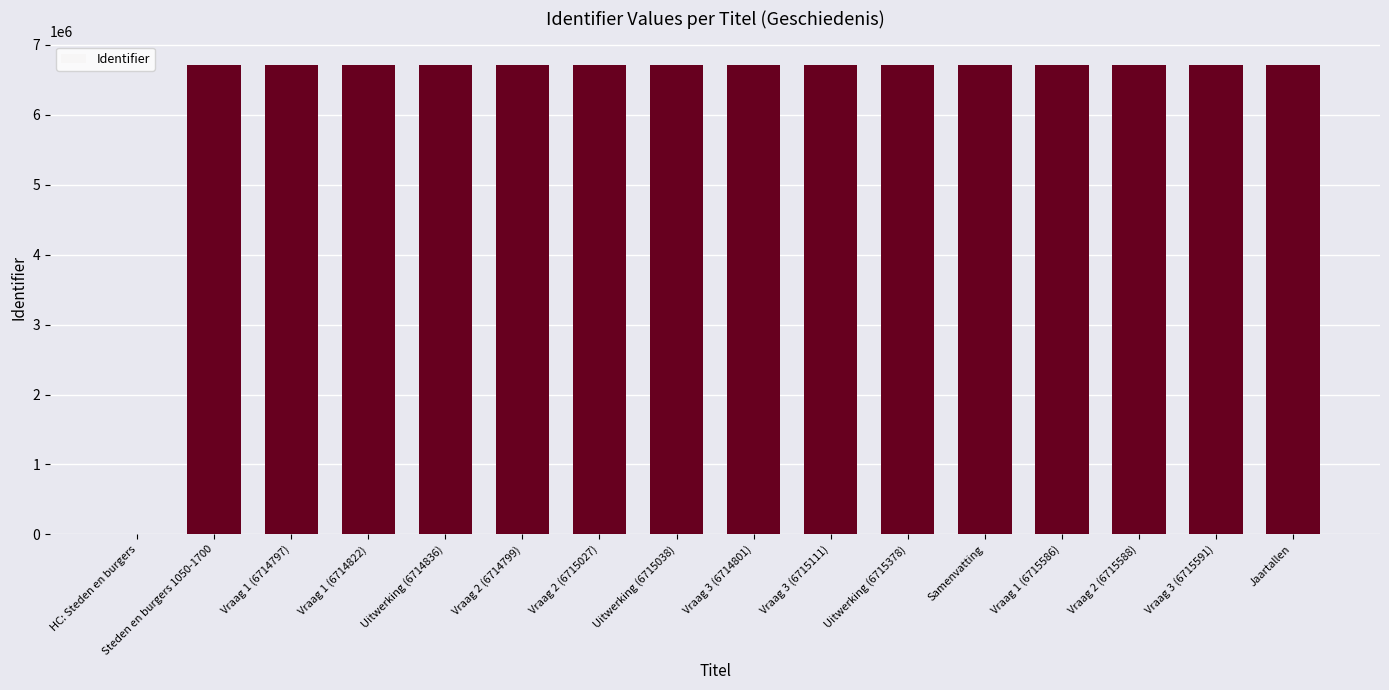

How many data points does each series have?

16